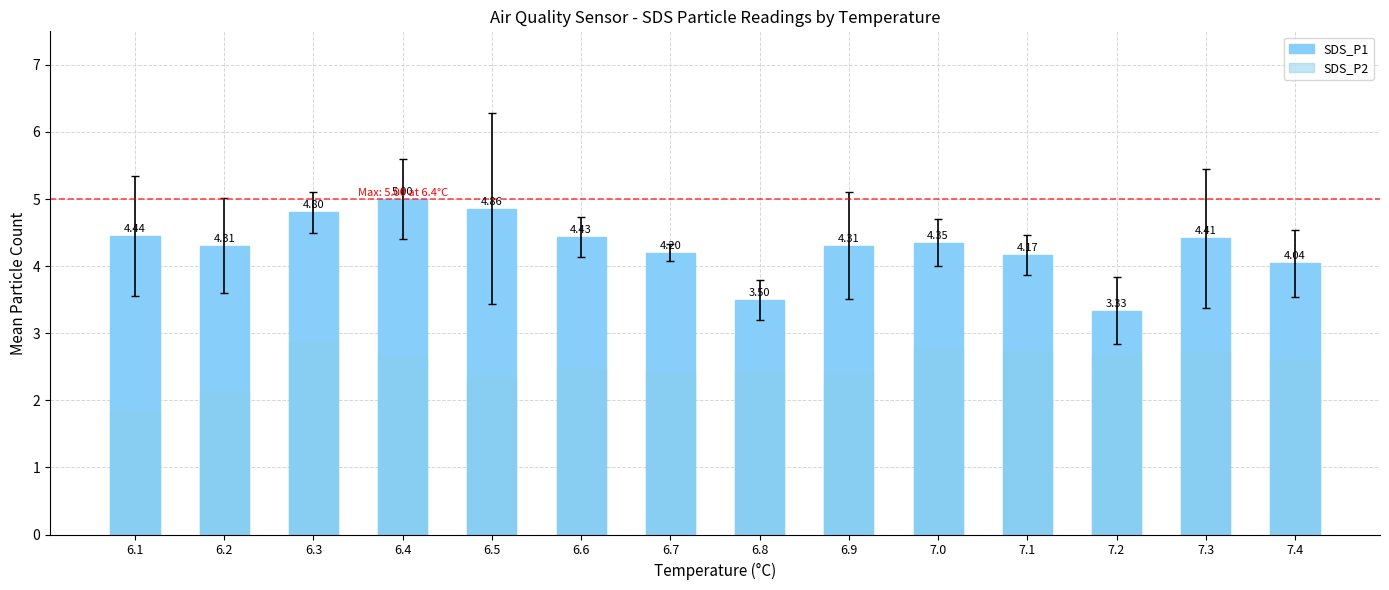

Is the value of SDS_P1 at 6.8 greater than the value of SDS_P2 at 6.5?

Yes